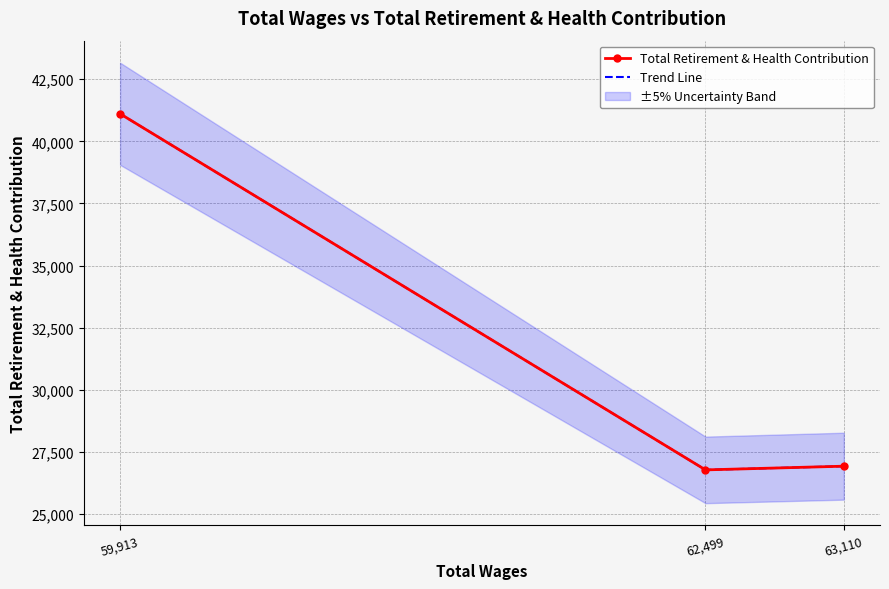

How many data points does each series have?

3